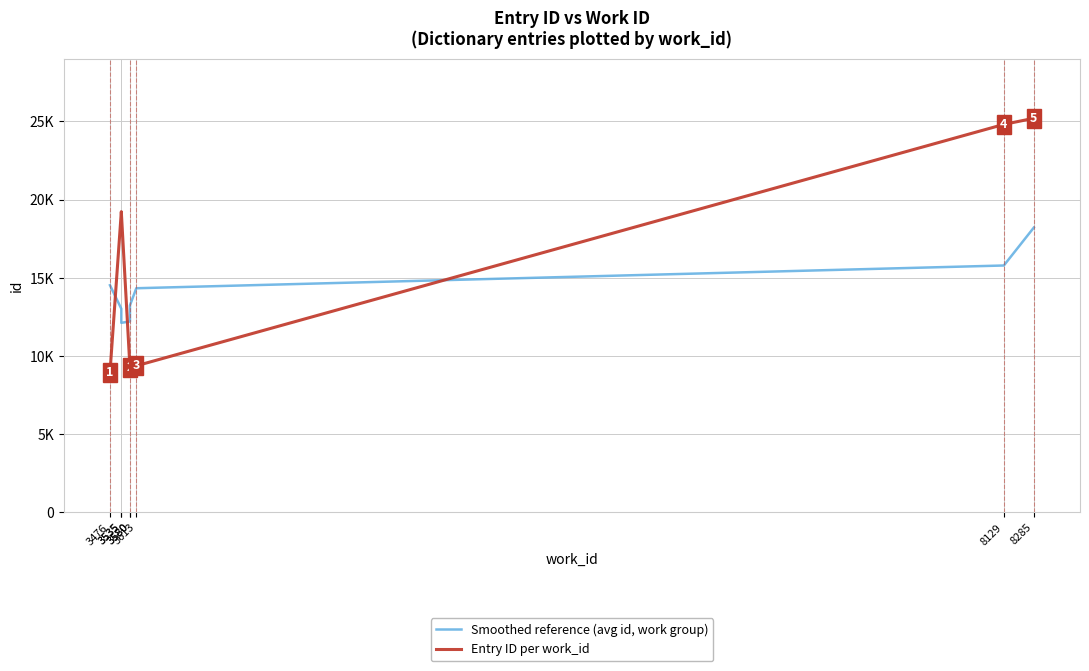

Rank the series by their average value, from highest to lowest.

Entry ID per work_id, Smoothed reference (avg id, work group)